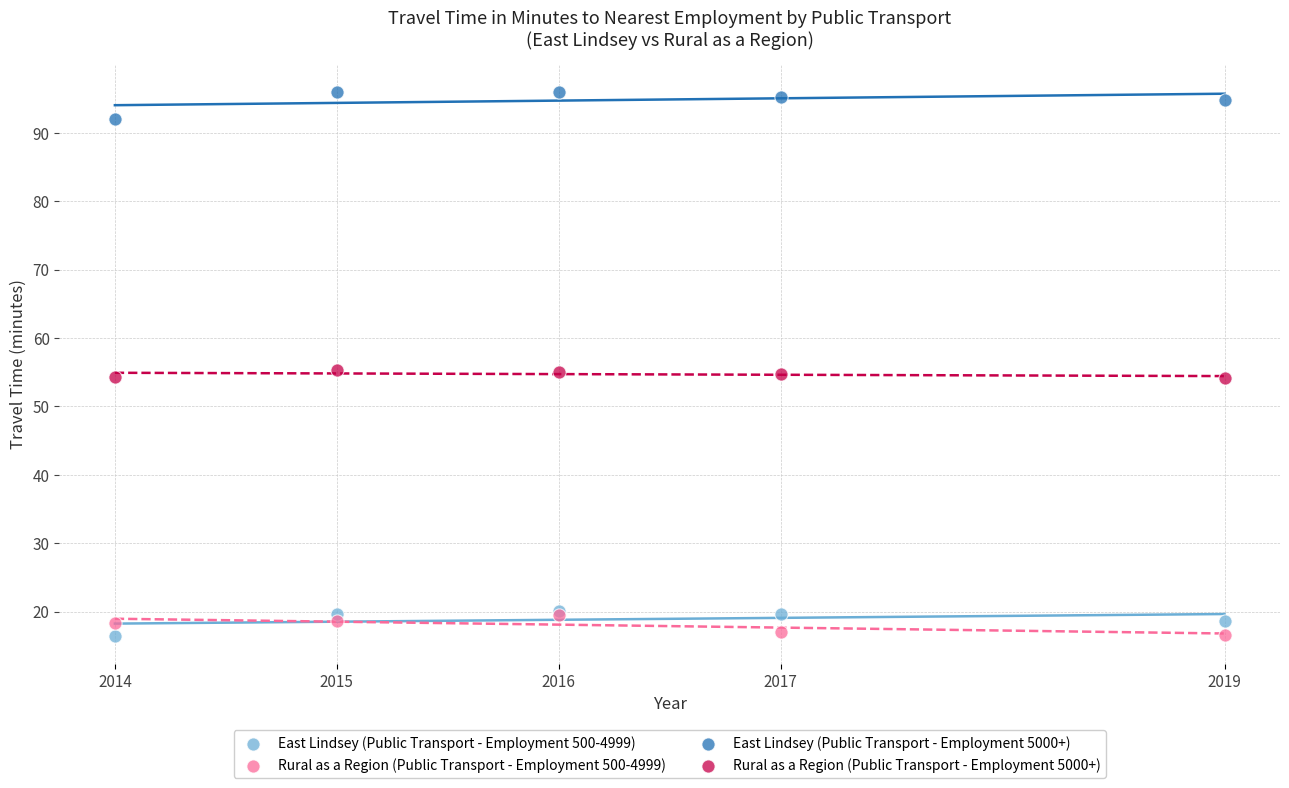

Which series has the widest spread of Y values?

East Lindsey (Public Transport - Employment 5000+)